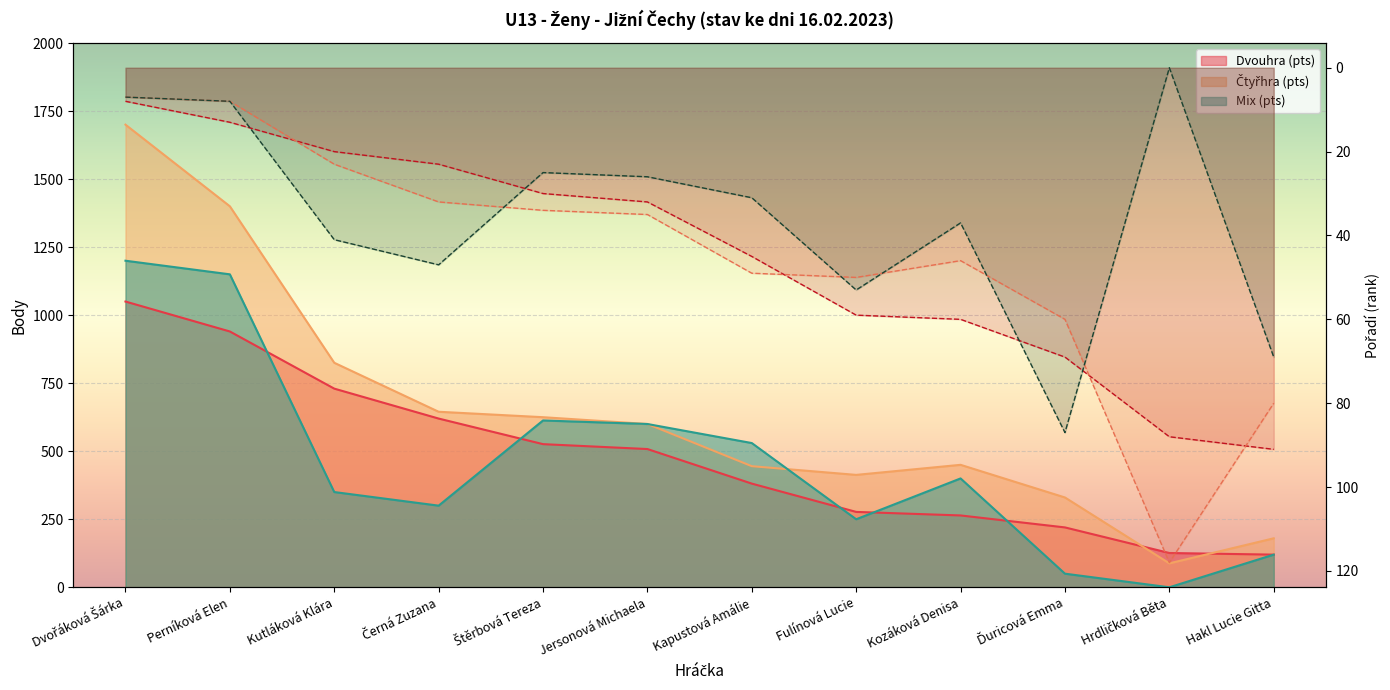

The value of Dvouhra (rank) (rank) at Hrdličková Běta is 88. True or false?

True